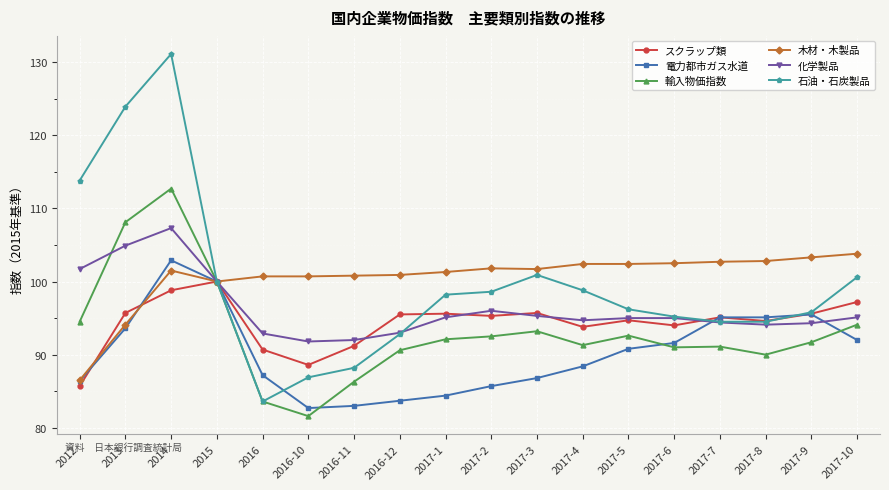

What is the difference between the highest and lowest values at 2017-7?

11.6